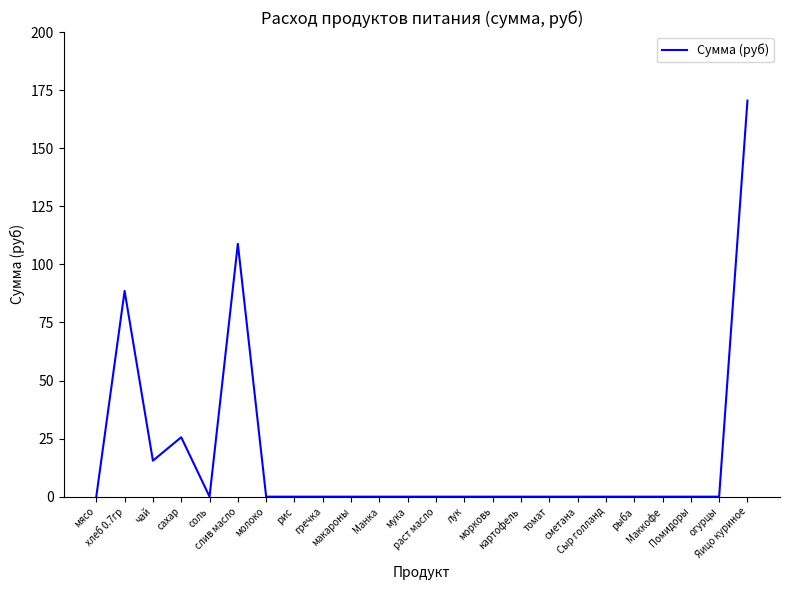

True or false: the data has more than 1 interior local peaks.

True